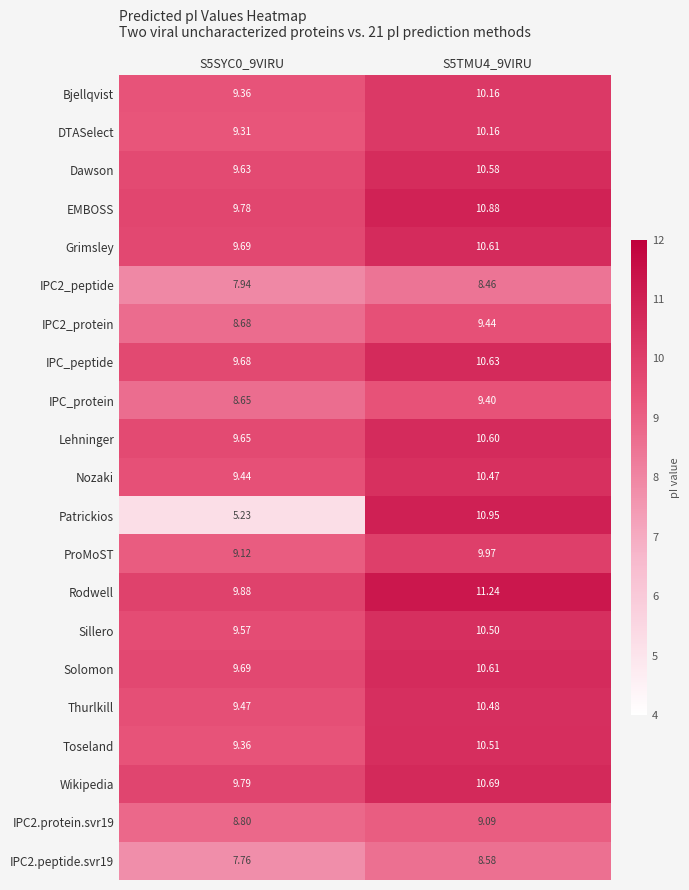

Which series has the widest spread of values?

Patrickios